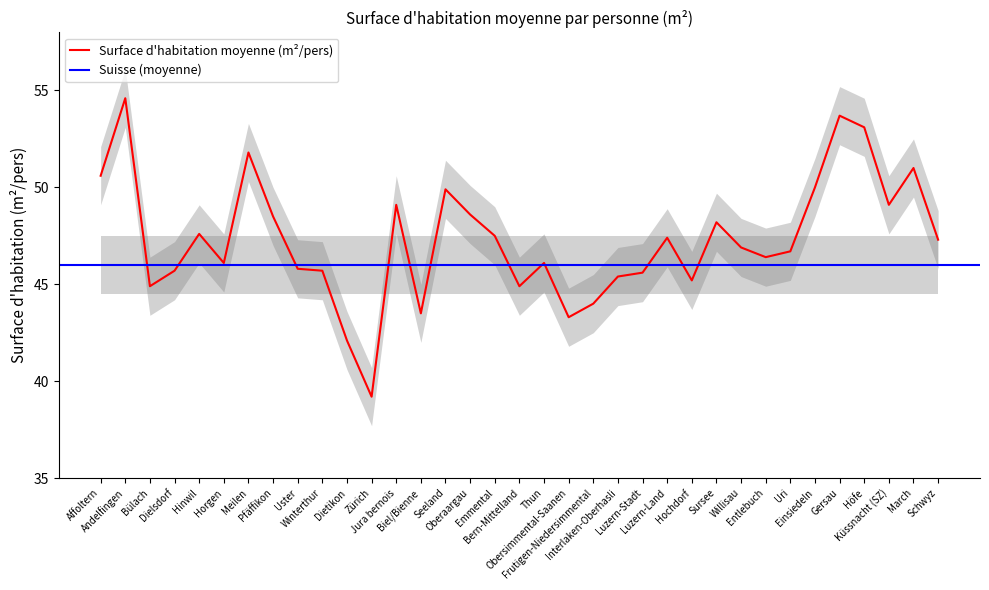

Reading left to right, what are all the values shown in this chart?

50.6	54.6	44.9	45.7	47.6	46.1	51.8	48.5	45.8	45.7	42.1	39.2	49.1	43.5	49.9	48.6	47.5	44.9	46.1	43.3	44.0	45.4	45.6	47.4	45.2	48.2	46.9	46.4	46.7	50.0	53.7	53.1	49.1	51.0	47.3